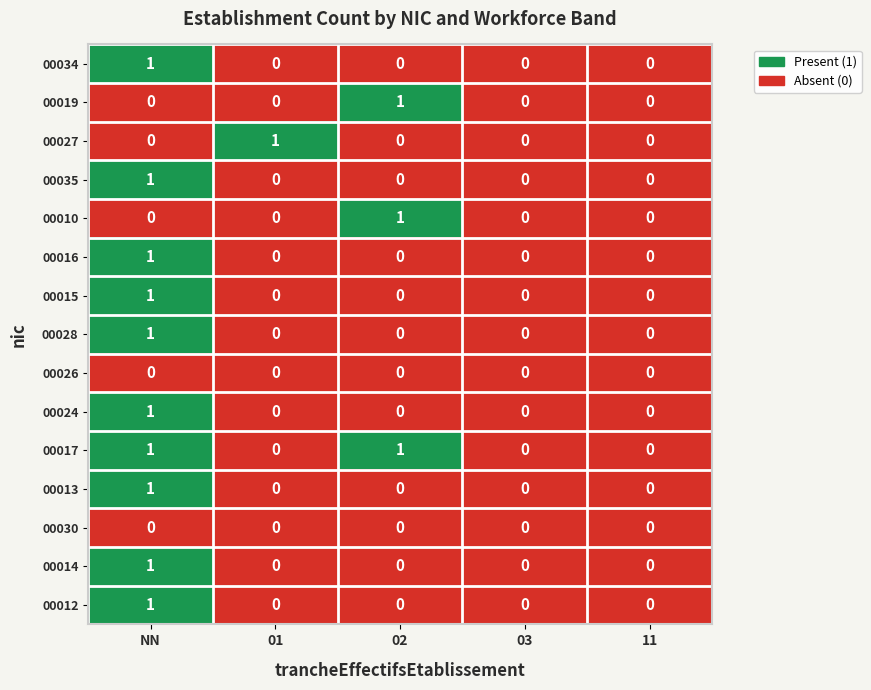

True or false: 00015 has a value of 1 at 11.

False